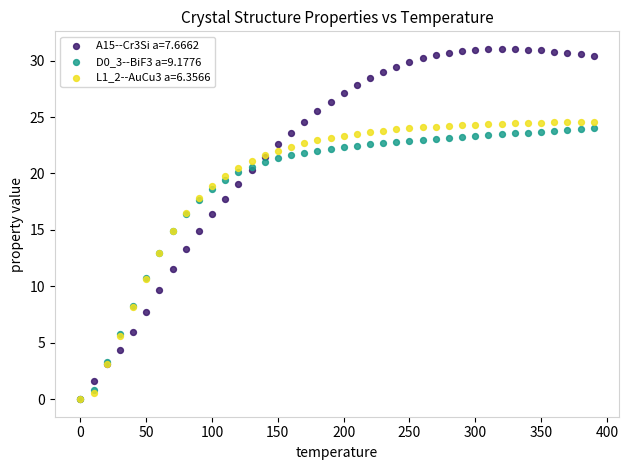

What are all the series names shown in the legend?

A15--Cr3Si a=7.6662, D0_3--BiF3 a=9.1776, L1_2--AuCu3 a=6.3566